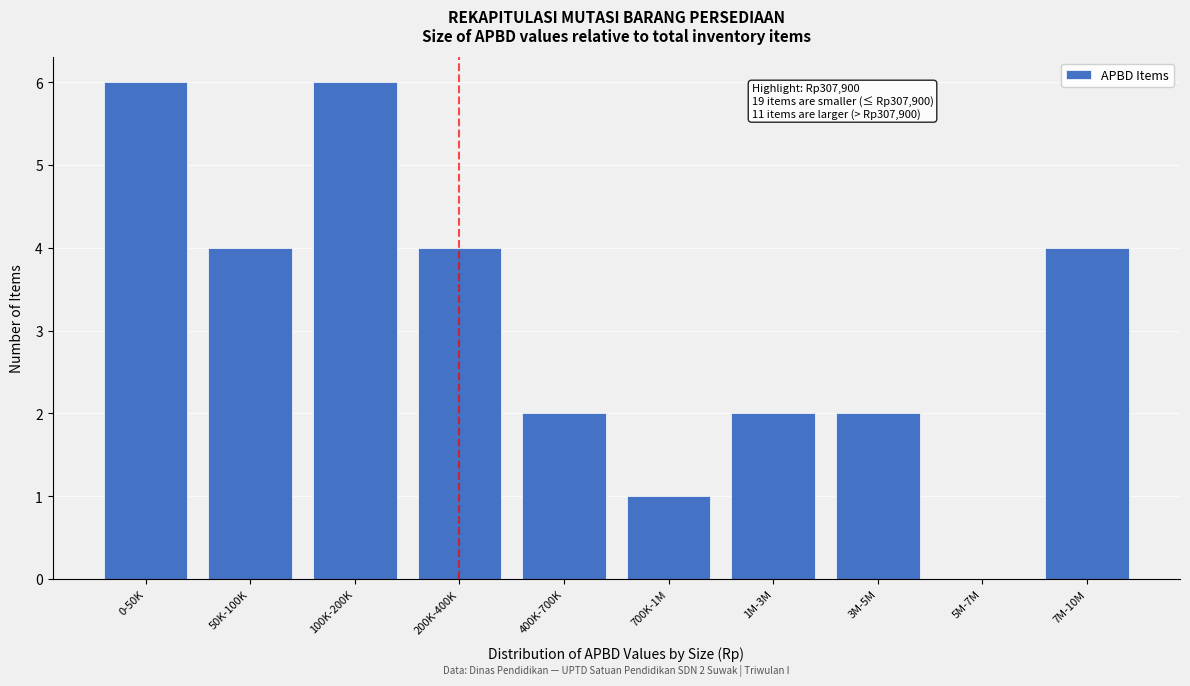

Reading left to right, list all the values displayed in this chart.

0-50K=6	50K-100K=4	100K-200K=6	200K-400K=4	400K-700K=2	700K-1M=1	1M-3M=2	3M-5M=2	5M-7M=0	7M-10M=4